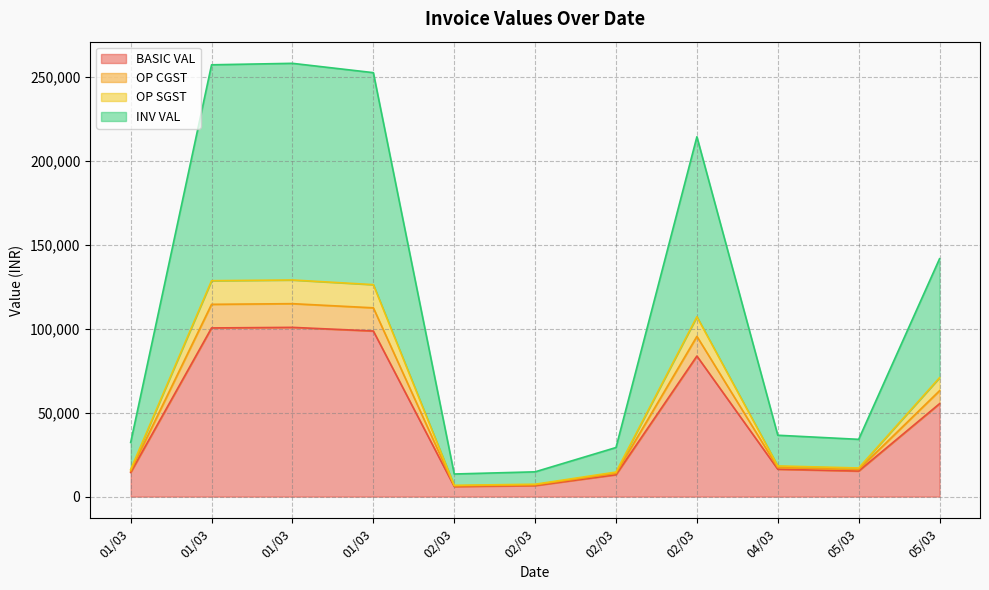

How many interior local valleys does the OP CGST series have?

2